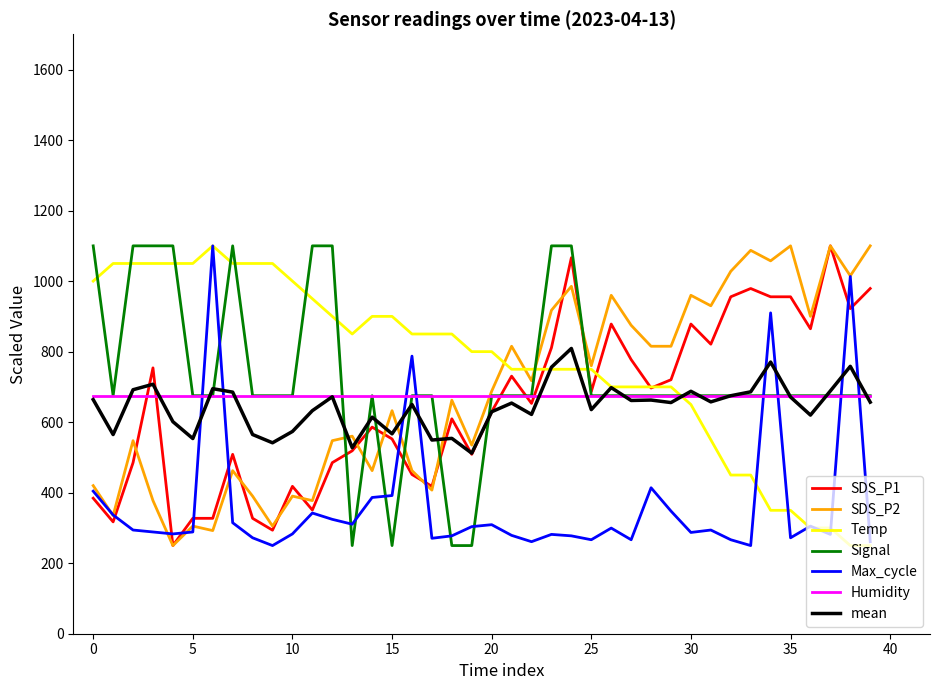

Does the chart display data point markers on the line(s)?

No